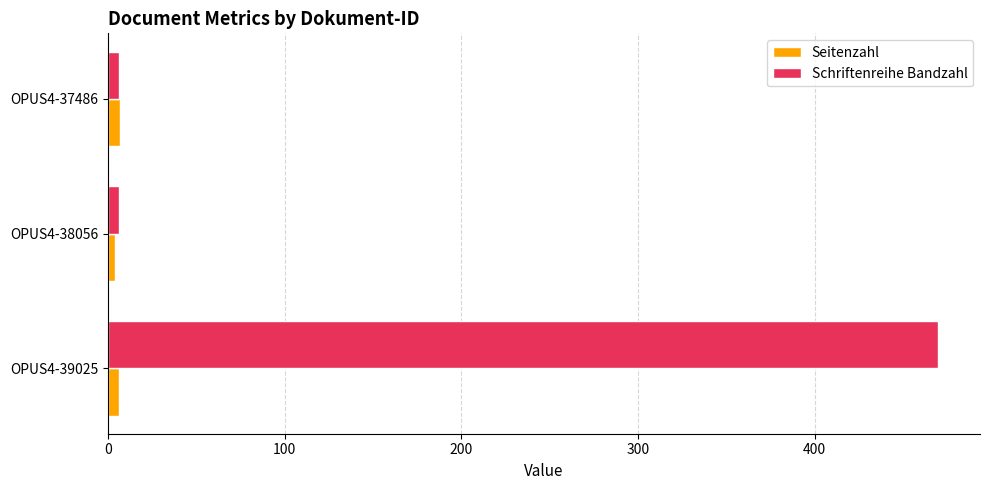

Which label corresponds to the largest value in the chart?

OPUS4-39025